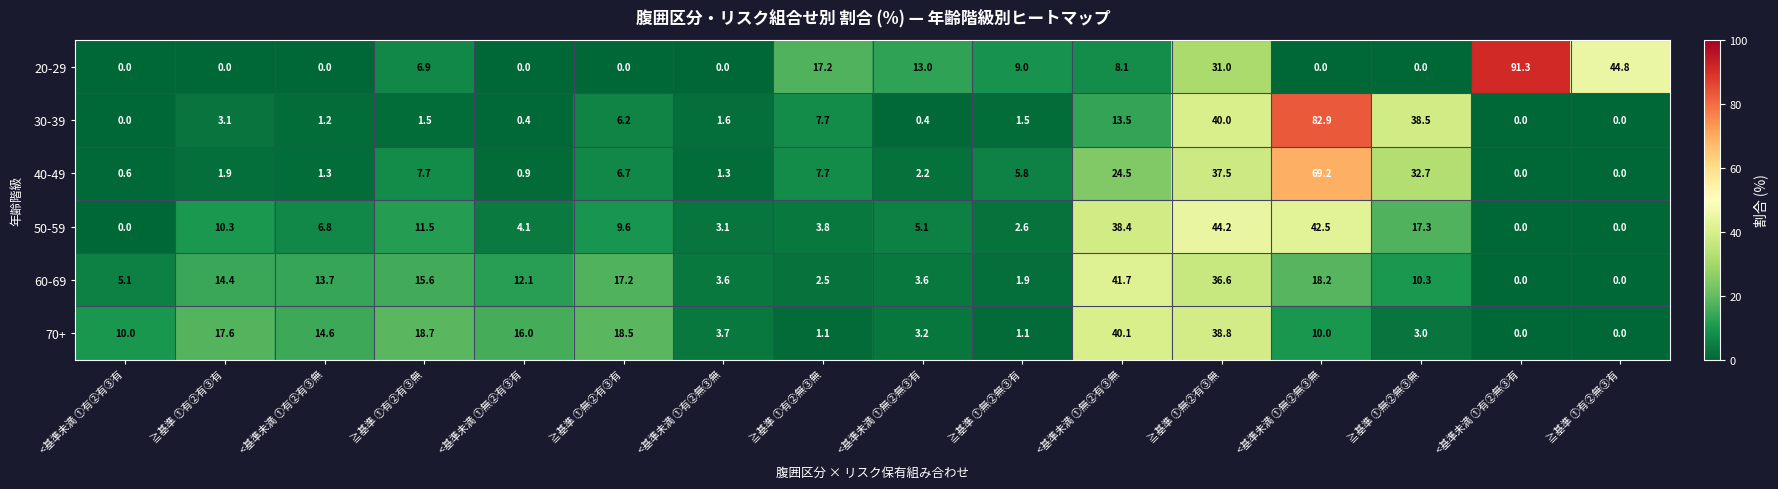

What is the approximate value of 60-69 at <基準未満 ①有②有③無?

13.7